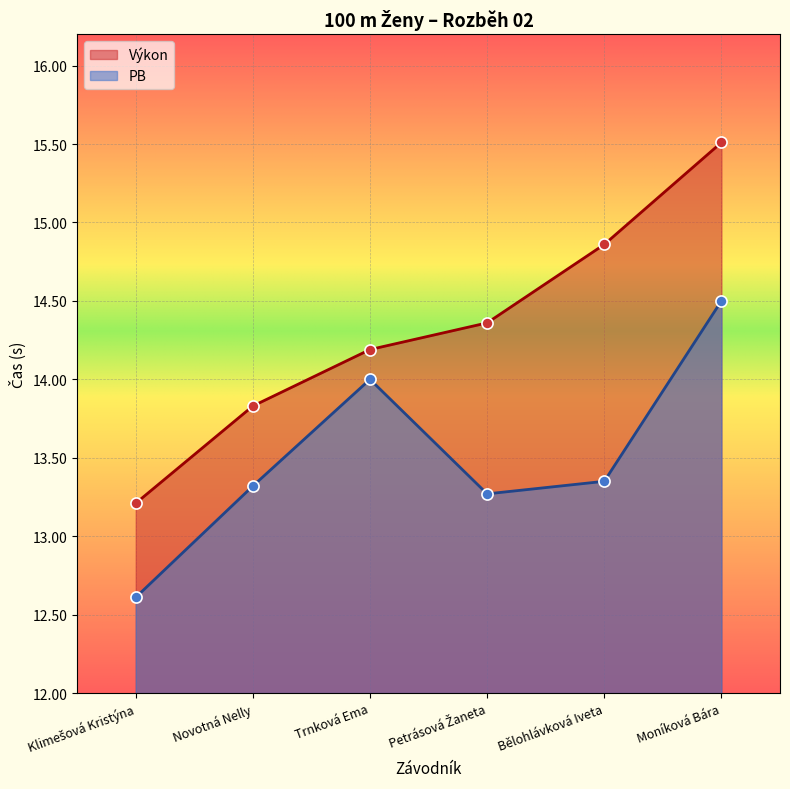

Is it true that Výkon equals 15.5 at Moníková Bára?

True